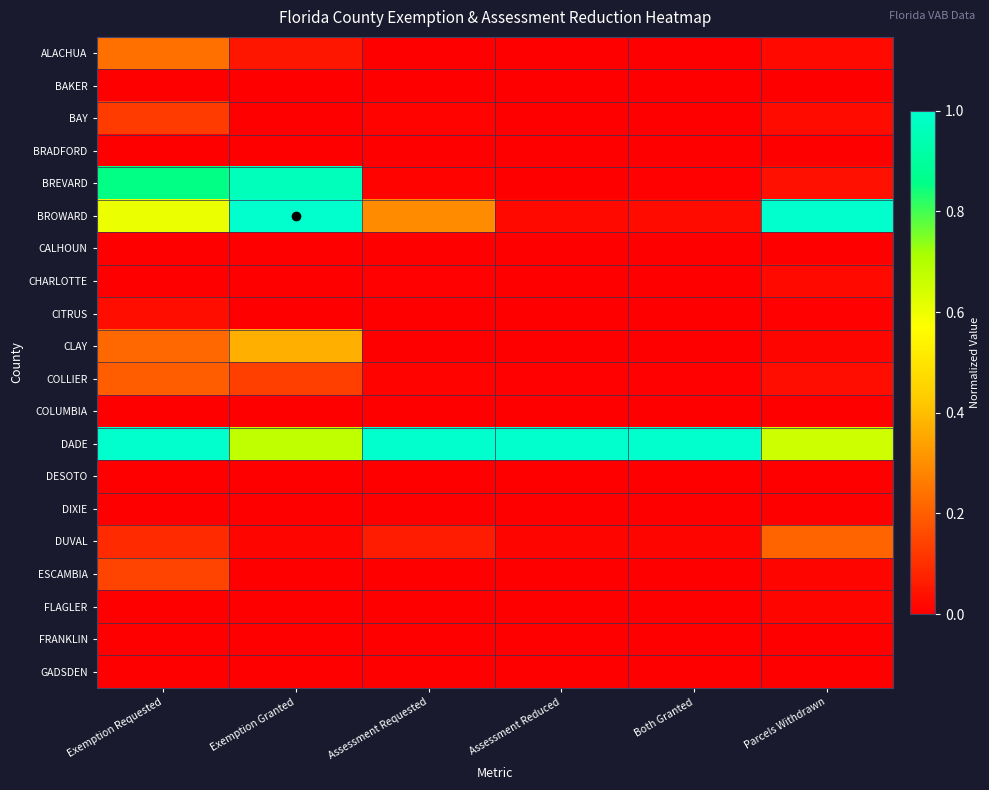

Reading left to right, transcribe all the data shown in this chart.

ALACHUA: Exemption Requested=0.2	Exemption Granted=0.0	Assessment Requested=0.0	Assessment Reduced=0.0	Both Granted=0.0	Parcels Withdrawn=0.0
BAKER: Exemption Requested=0.0	Exemption Granted=0.0	Assessment Requested=0.0	Assessment Reduced=0.0	Both Granted=0.0	Parcels Withdrawn=0.0
BAY: Exemption Requested=0.1	Exemption Granted=0.0	Assessment Requested=0.0	Assessment Reduced=0.0	Both Granted=0.0	Parcels Withdrawn=0.0
BRADFORD: Exemption Requested=0.0	Exemption Granted=0.0	Assessment Requested=0.0	Assessment Reduced=0.0	Both Granted=0.0	Parcels Withdrawn=0.0
BREVARD: Exemption Requested=0.9	Exemption Granted=1.0	Assessment Requested=0.0	Assessment Reduced=0.0	Both Granted=0.0	Parcels Withdrawn=0.0
BROWARD: Exemption Requested=0.6	Exemption Granted=1.0	Assessment Requested=0.3	Assessment Reduced=0.0	Both Granted=0.0	Parcels Withdrawn=1.0
CALHOUN: Exemption Requested=0.0	Exemption Granted=0.0	Assessment Requested=0.0	Assessment Reduced=0.0	Both Granted=0.0	Parcels Withdrawn=0.0
CHARLOTTE: Exemption Requested=0.0	Exemption Granted=0.0	Assessment Requested=0.0	Assessment Reduced=0.0	Both Granted=0.0	Parcels Withdrawn=0.0
CITRUS: Exemption Requested=0.0	Exemption Granted=0.0	Assessment Requested=0.0	Assessment Reduced=0.0	Both Granted=0.0	Parcels Withdrawn=0.0
CLAY: Exemption Requested=0.2	Exemption Granted=0.4	Assessment Requested=0.0	Assessment Reduced=0.0	Both Granted=0.0	Parcels Withdrawn=0.0
COLLIER: Exemption Requested=0.2	Exemption Granted=0.1	Assessment Requested=0.0	Assessment Reduced=0.0	Both Granted=0.0	Parcels Withdrawn=0.0
COLUMBIA: Exemption Requested=0.0	Exemption Granted=0.0	Assessment Requested=0.0	Assessment Reduced=0.0	Both Granted=0.0	Parcels Withdrawn=0.0
DADE: Exemption Requested=1.0	Exemption Granted=0.7	Assessment Requested=1.0	Assessment Reduced=1.0	Both Granted=1.0	Parcels Withdrawn=0.7
DESOTO: Exemption Requested=0.0	Exemption Granted=0.0	Assessment Requested=0.0	Assessment Reduced=0.0	Both Granted=0.0	Parcels Withdrawn=0.0
DIXIE: Exemption Requested=0.0	Exemption Granted=0.0	Assessment Requested=0.0	Assessment Reduced=0.0	Both Granted=0.0	Parcels Withdrawn=0.0
DUVAL: Exemption Requested=0.1	Exemption Granted=0.0	Assessment Requested=0.1	Assessment Reduced=0.0	Both Granted=0.0	Parcels Withdrawn=0.2
ESCAMBIA: Exemption Requested=0.1	Exemption Granted=0.0	Assessment Requested=0.0	Assessment Reduced=0.0	Both Granted=0.0	Parcels Withdrawn=0.0
FLAGLER: Exemption Requested=0.0	Exemption Granted=0.0	Assessment Requested=0.0	Assessment Reduced=0.0	Both Granted=0.0	Parcels Withdrawn=0.0
FRANKLIN: Exemption Requested=0.0	Exemption Granted=0.0	Assessment Requested=0.0	Assessment Reduced=0.0	Both Granted=0.0	Parcels Withdrawn=0.0
GADSDEN: Exemption Requested=0.0	Exemption Granted=0.0	Assessment Requested=0.0	Assessment Reduced=0.0	Both Granted=0.0	Parcels Withdrawn=0.0